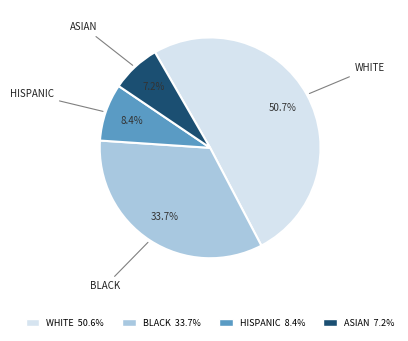

Is there any slice that represents more than half of the pie?

Yes